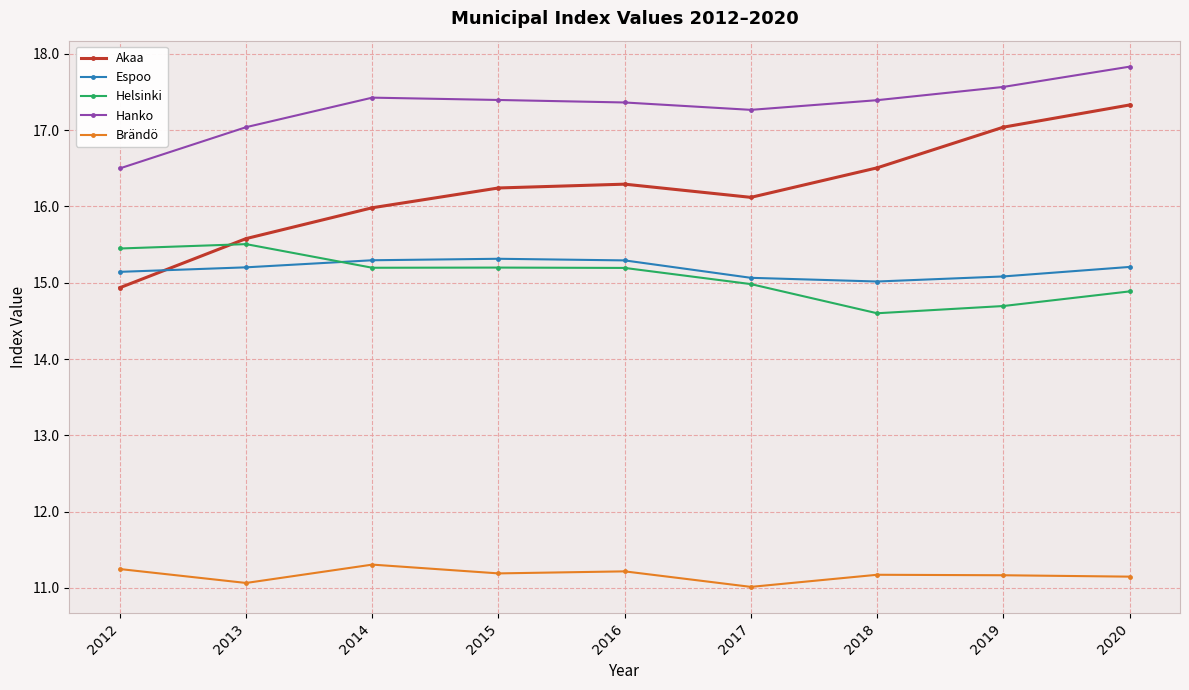

What is the value of the Brändö point at the 6th from the left?

11.0